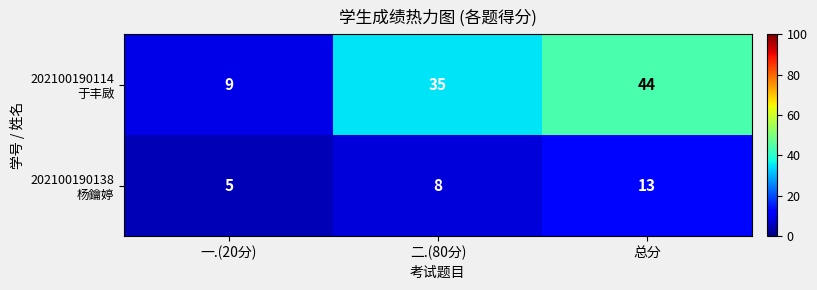

What is the greatest value displayed?

44